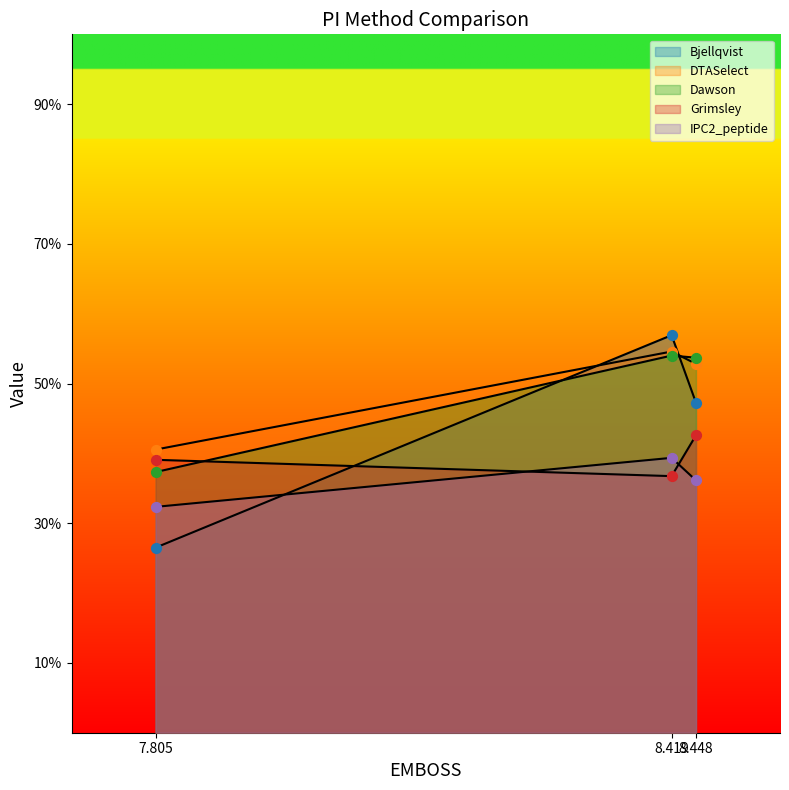

Which series contains the highest Y value?

Bjellqvist